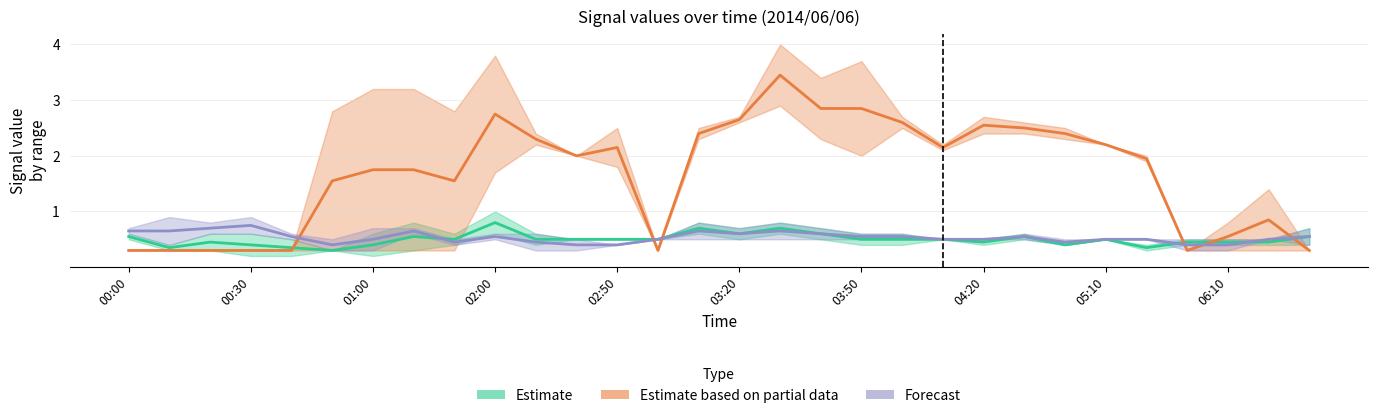

What is the maximum value shown in the chart?

3.5